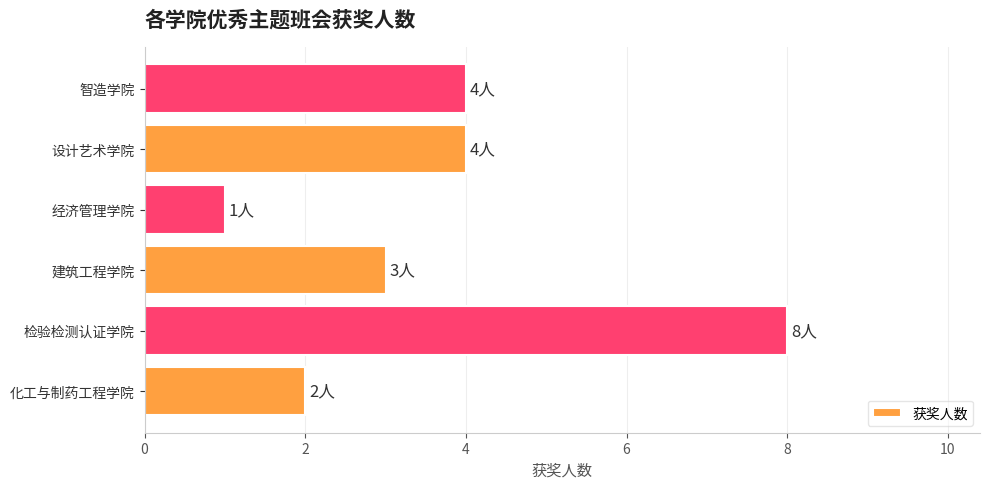

Reading bottom to top, extract all data points from this chart.

化工与制药工程学院=2	检验检测认证学院=8	建筑工程学院=3	经济管理学院=1	设计艺术学院=4	智造学院=4